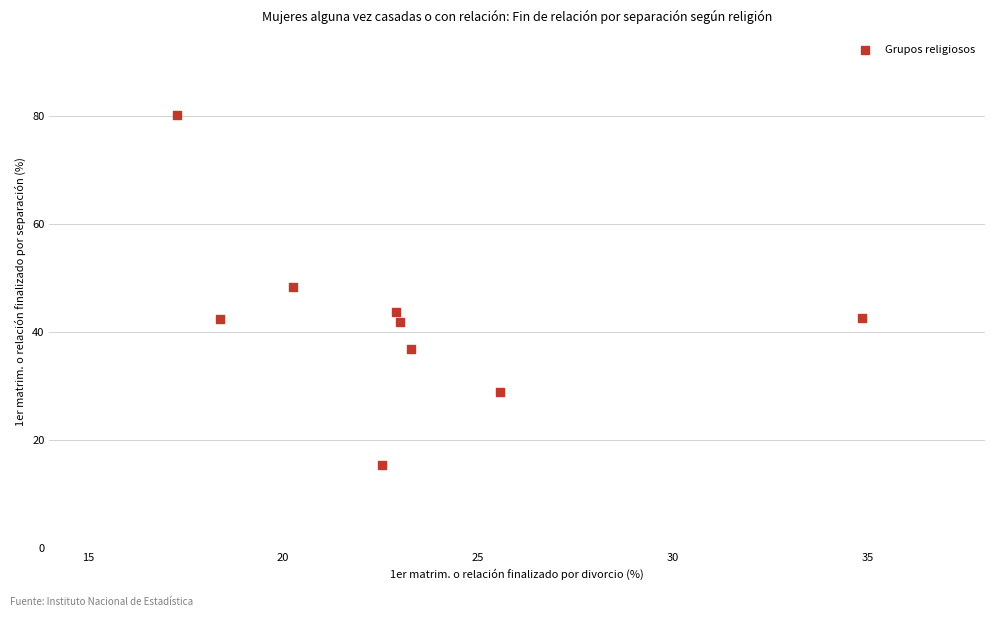

What Y value in the scatter plot is closest to 47?

48.4